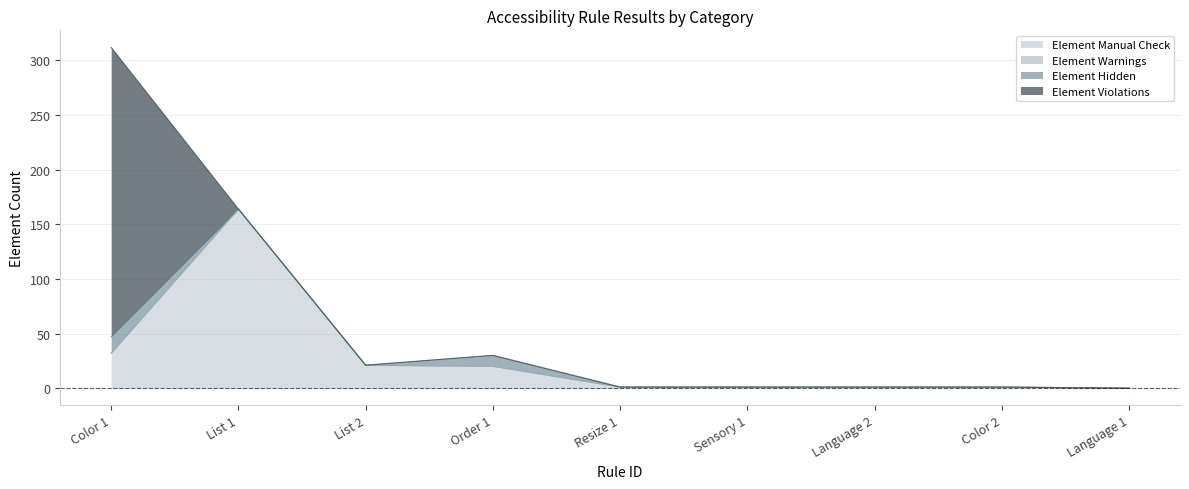

What are all the series names shown in the legend?

Element Manual Check, Element Warnings, Element Hidden, Element Violations